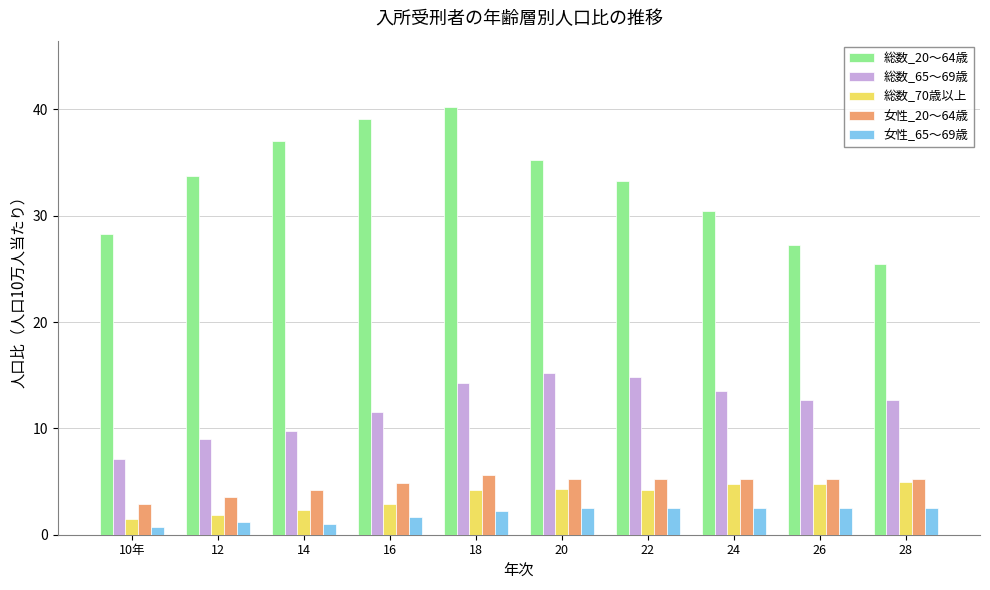

Which series has the widest spread of values?

総数_20～64歳